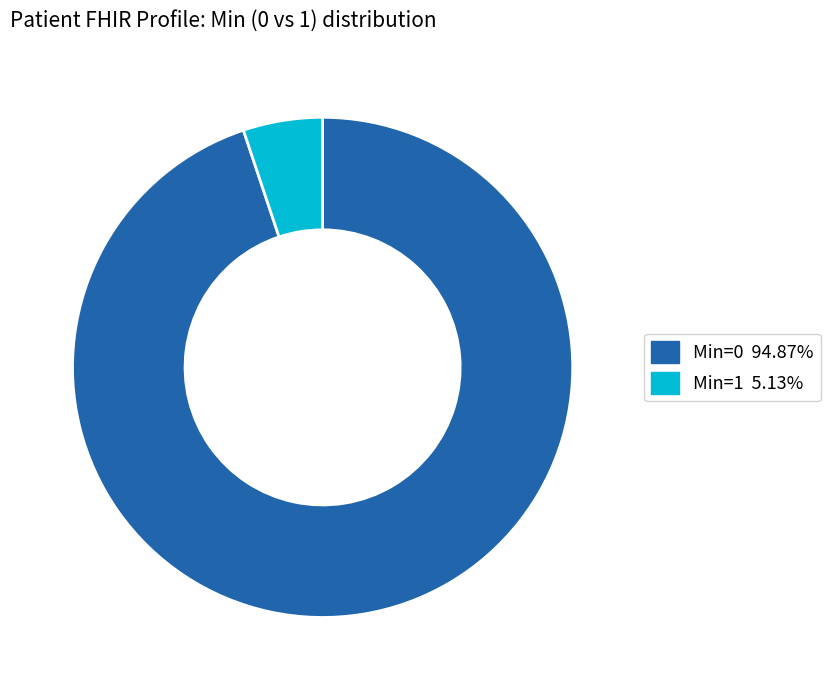

Is there any slice that represents more than half of the pie?

Yes